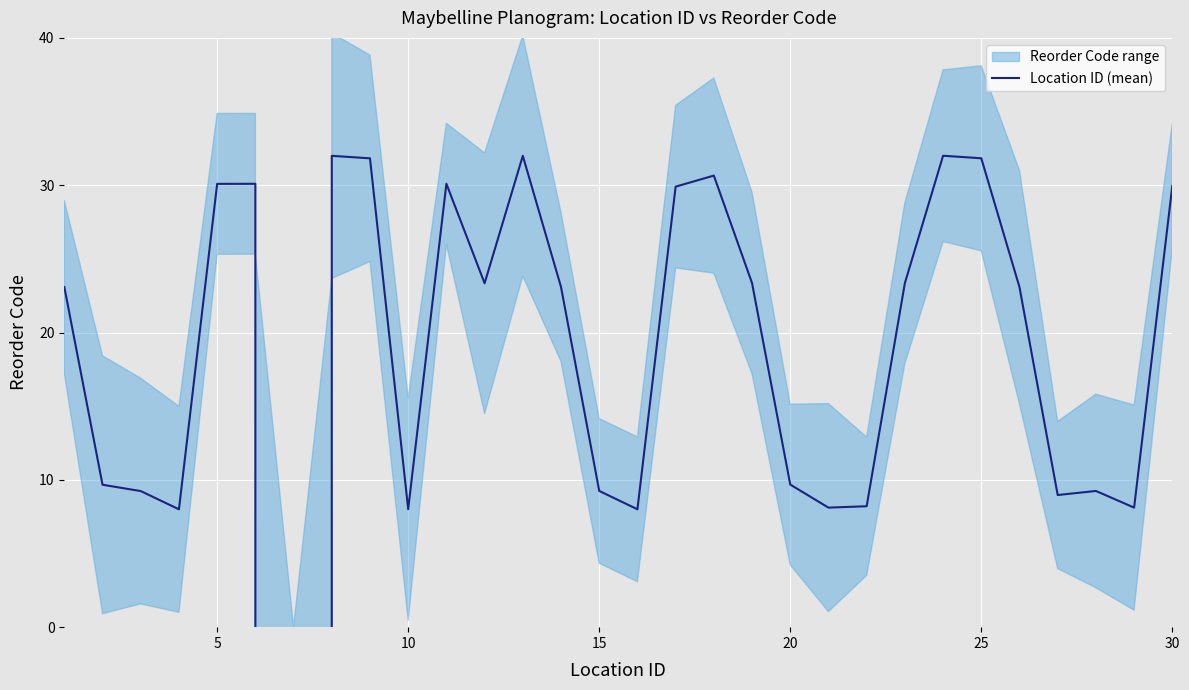

How many lines are shown in the chart?

1